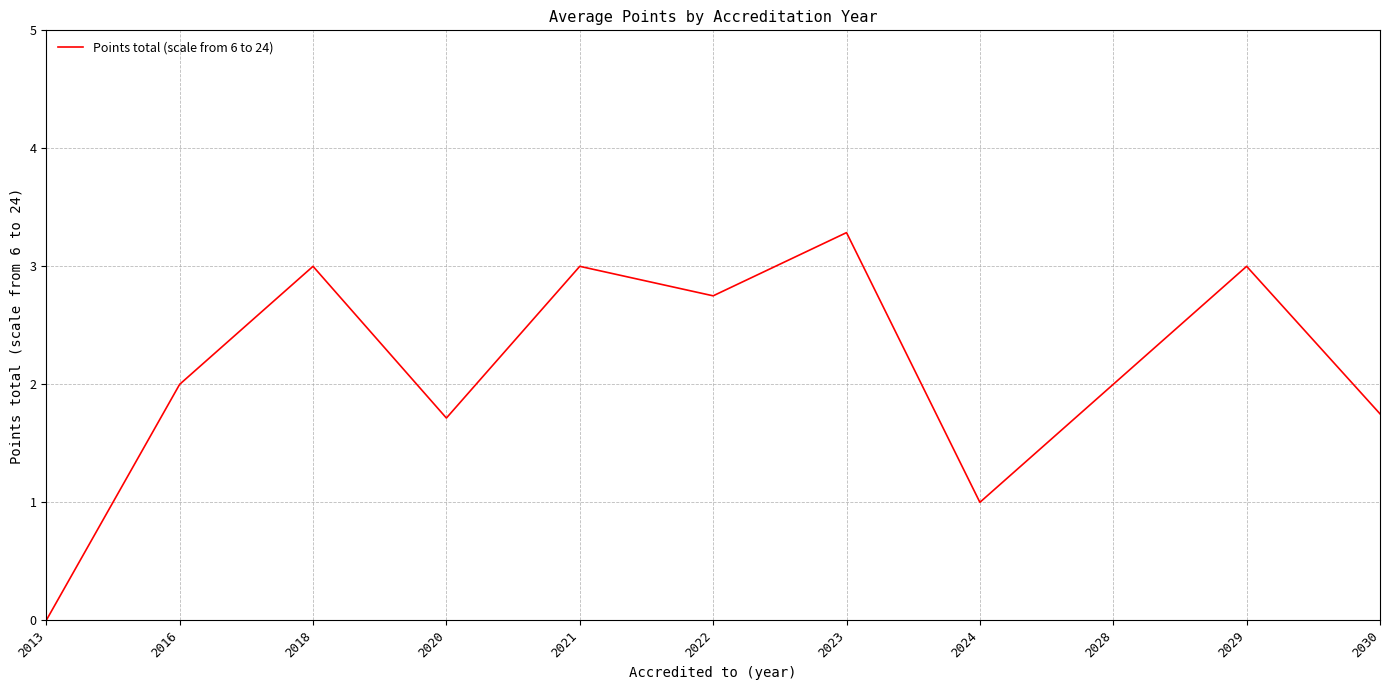

Approximately how many times larger is the value at 2024 compared to 2016?

0.5